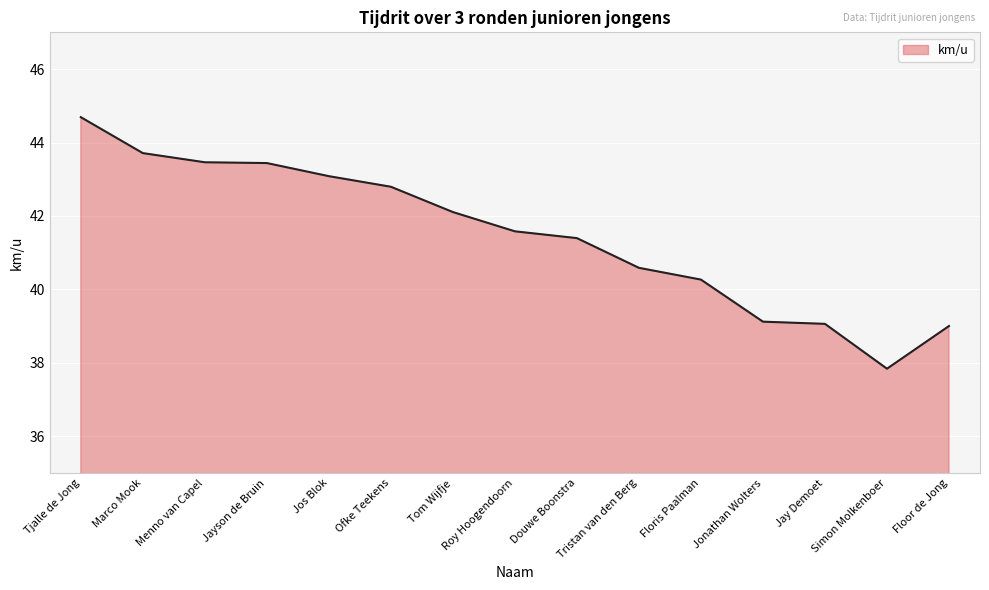

How many lines are shown in the chart?

1